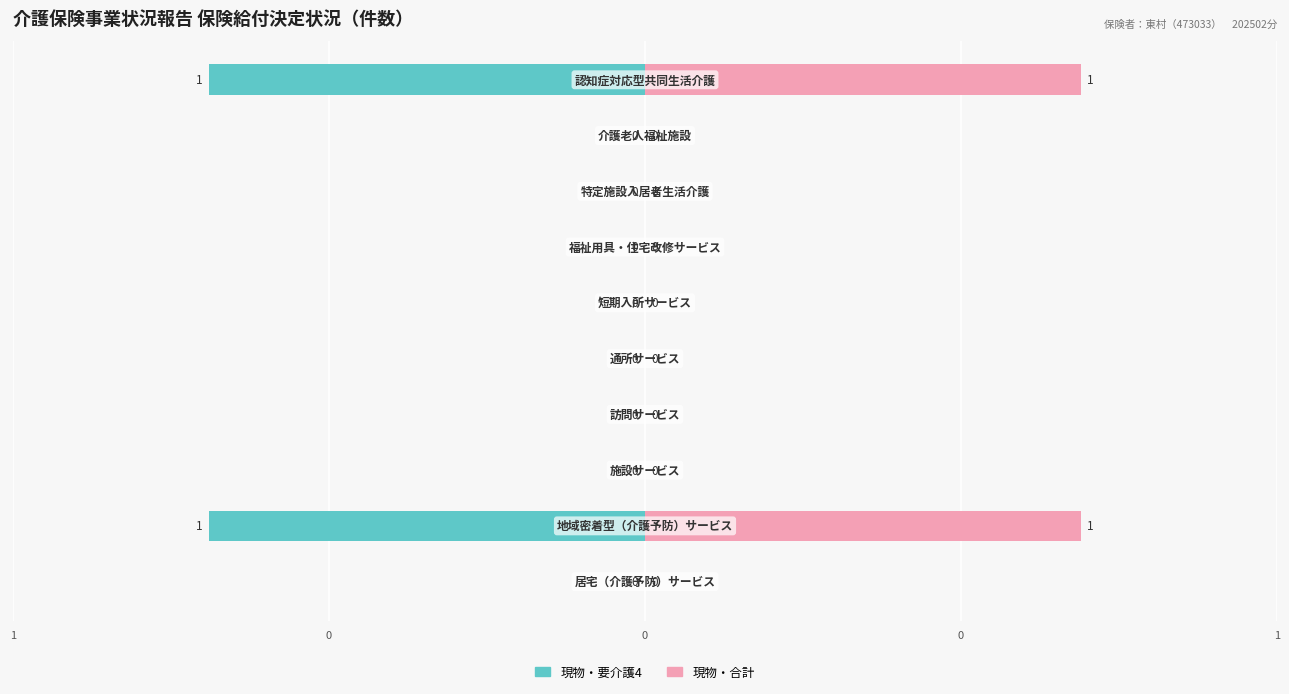

Count the 現物・合計 values in the range 0 to 1.

10